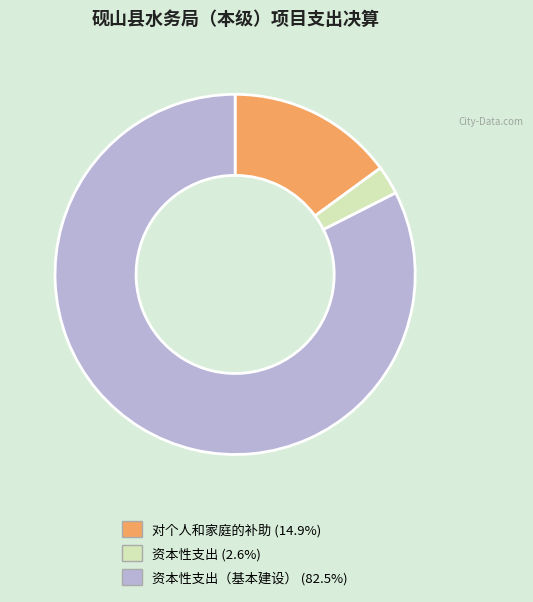

Do 对个人和家庭的补助 (14.9%) and 资本性支出（基本建设） (82.5%) together represent more than half of the pie?

Yes